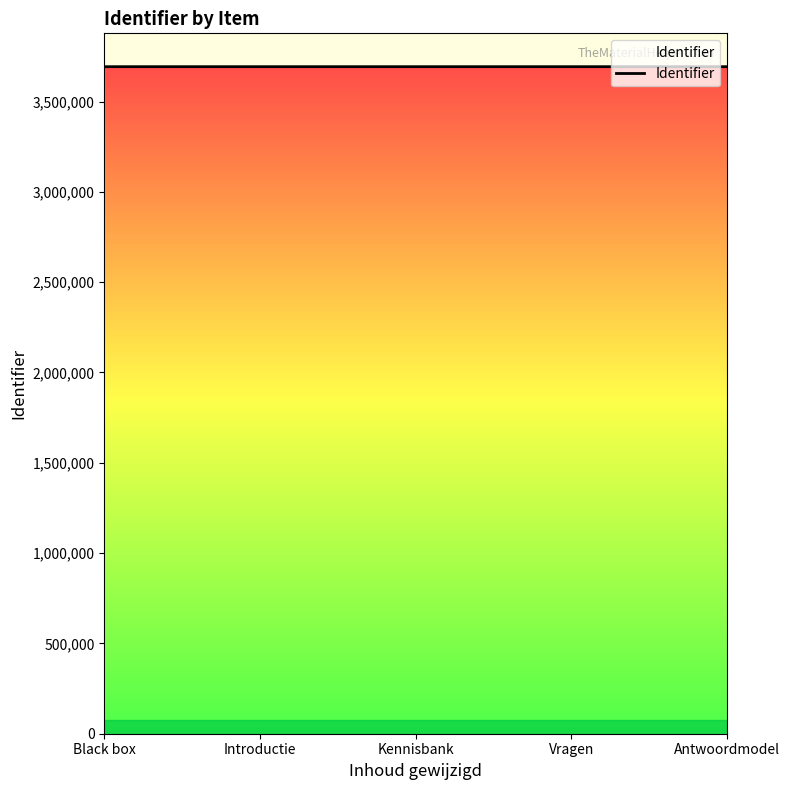

What is the average value?

3692797